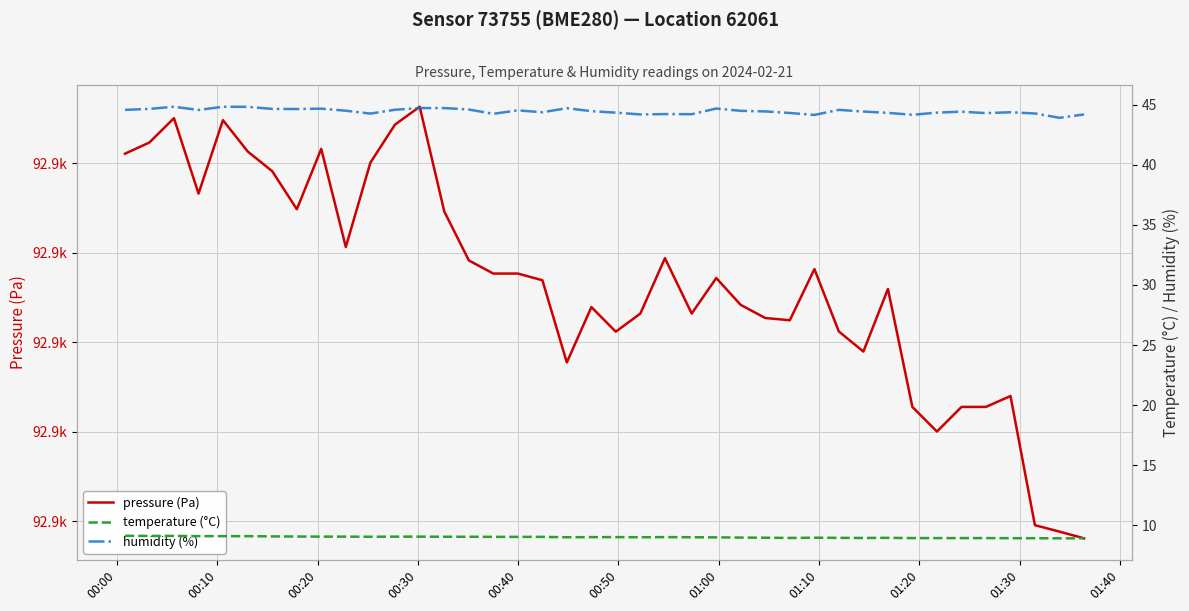

Count the number of data series in this chart.

3